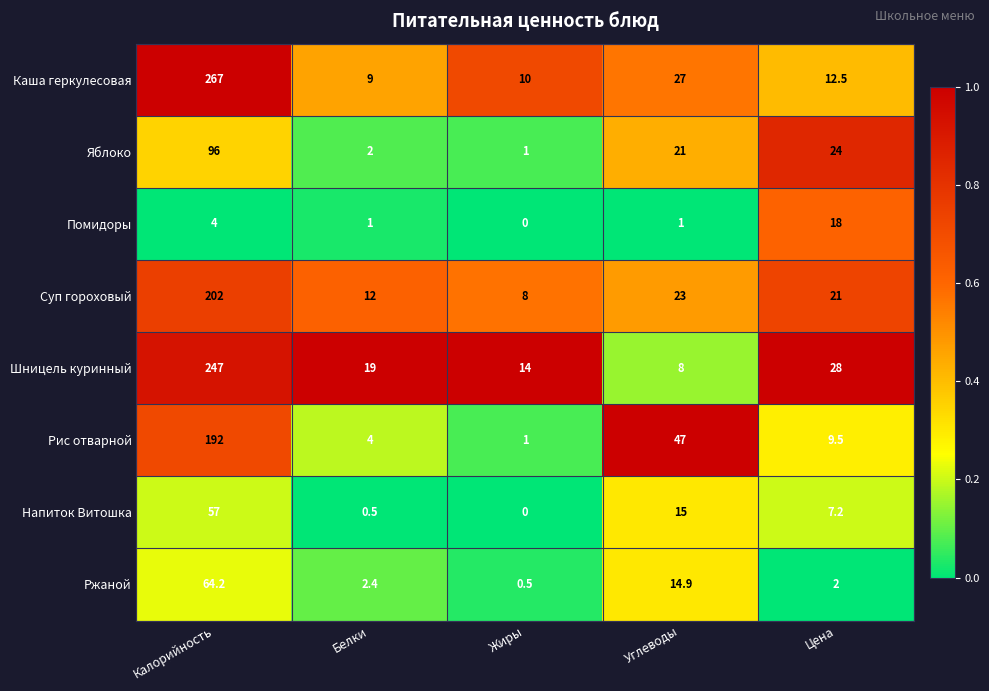

What is the sum of all Шницель куринный values?

316.0